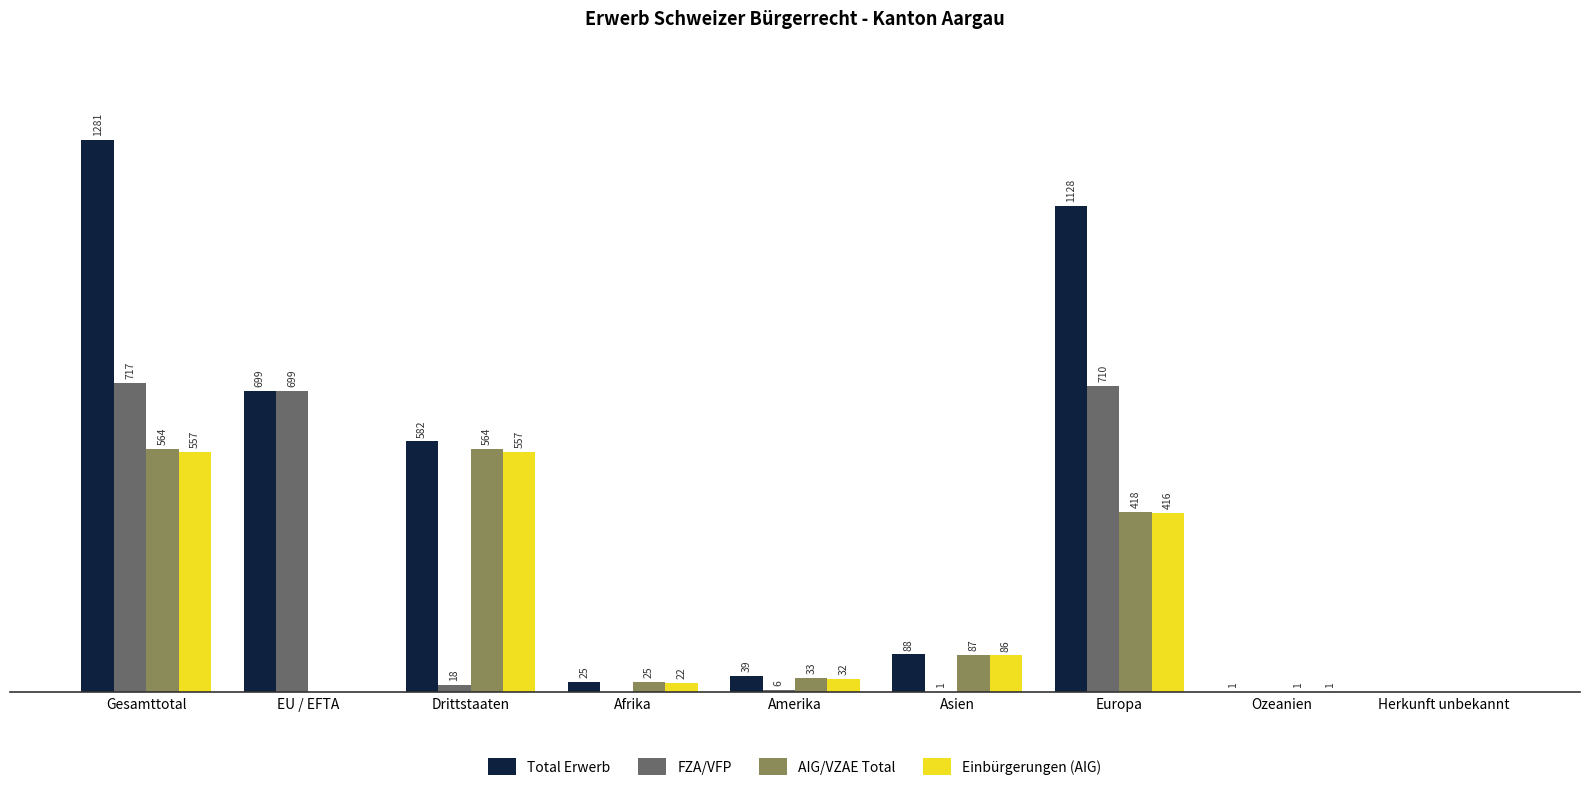

Which series has the largest total across all categories?

Total Erwerb